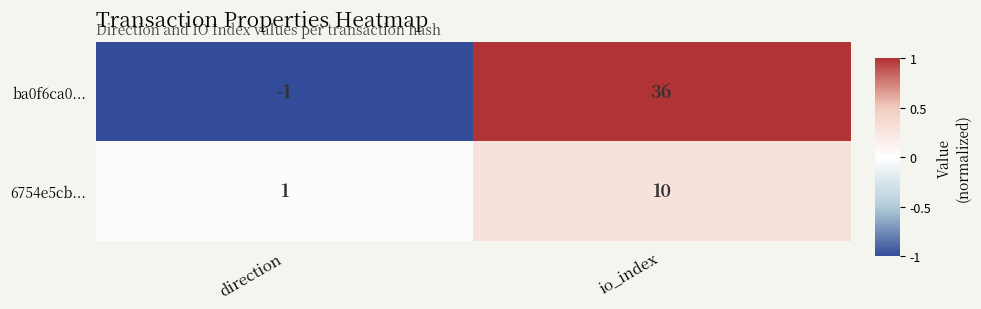

List the series in order of their peak value, lowest first.

6754e5cb..., ba0f6ca0...